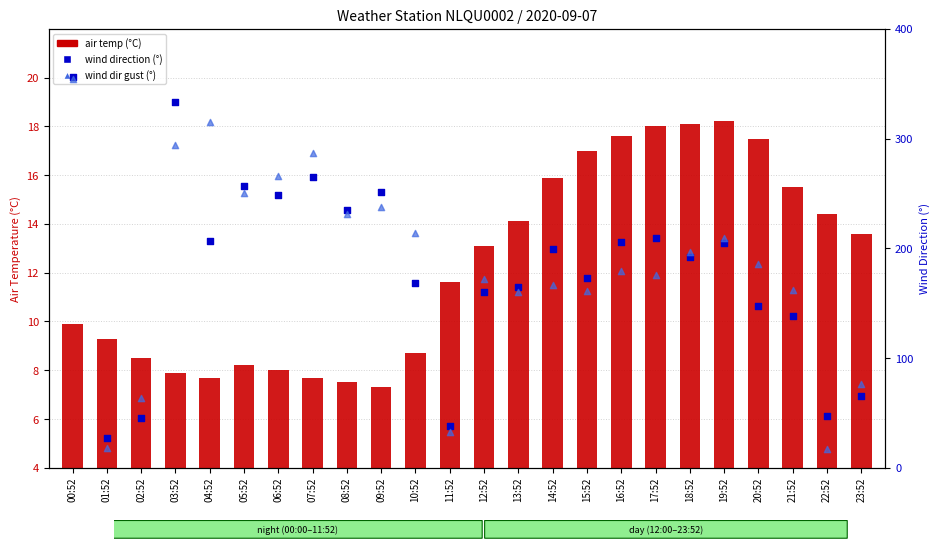

What are all the series names shown in the legend?

air temp (°C), wind direction (°), wind dir gust (°)